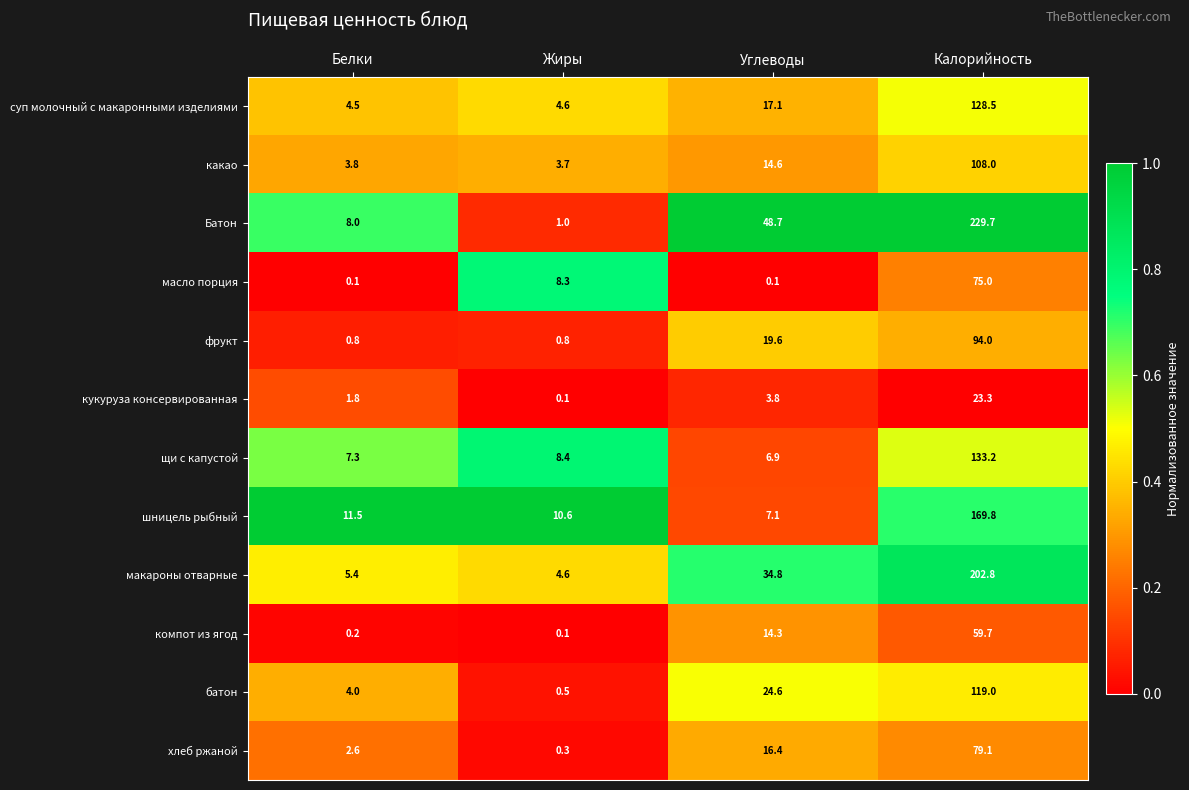

At which category is the sum across all series the highest?

Калорийность